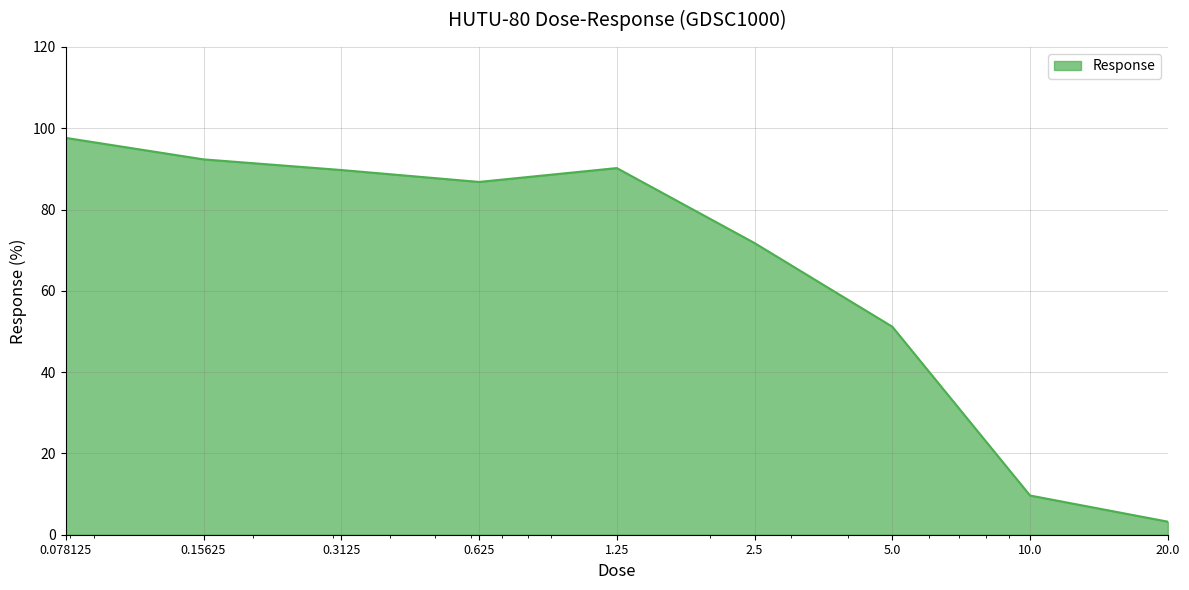

Does the chart display data point markers on the line(s)?

No